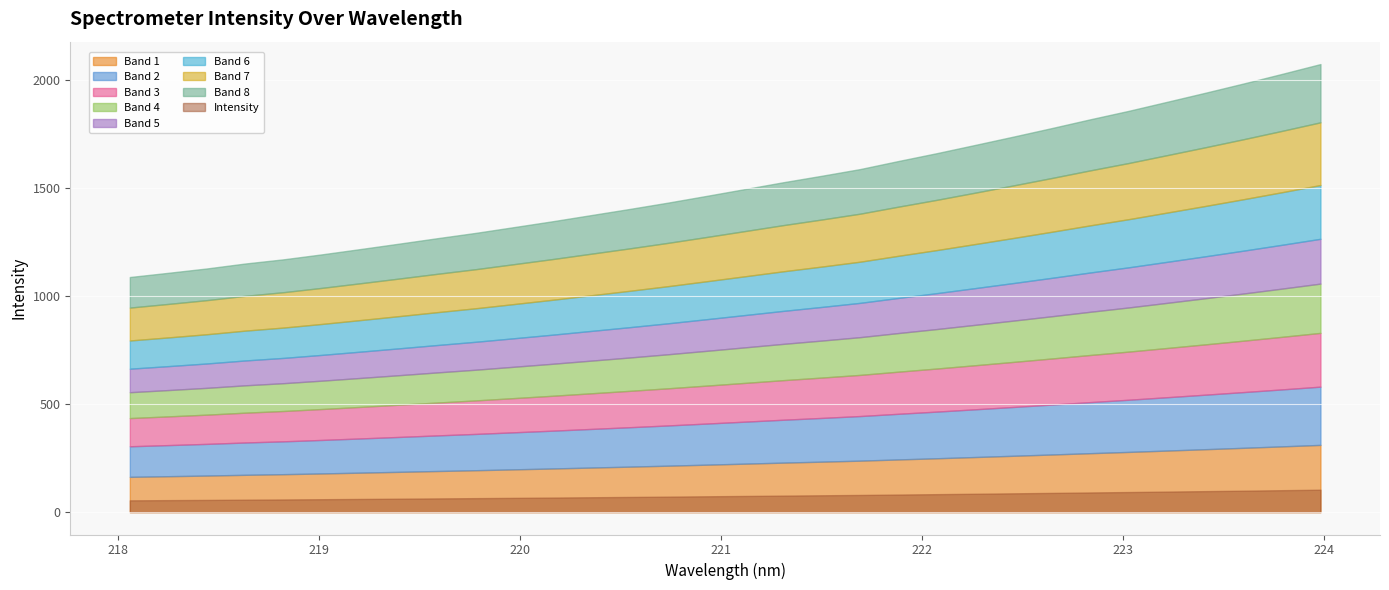

Which label corresponds to the largest value in the chart?

223.9802